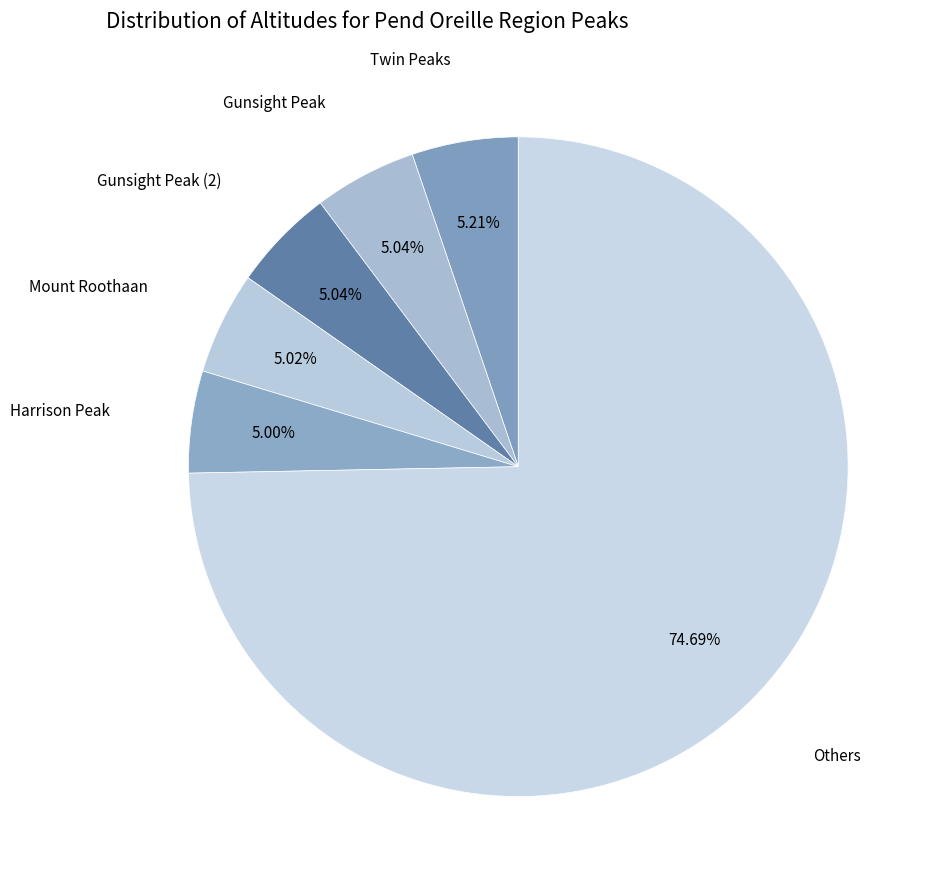

To the nearest percent, what is the average slice percentage?

17%